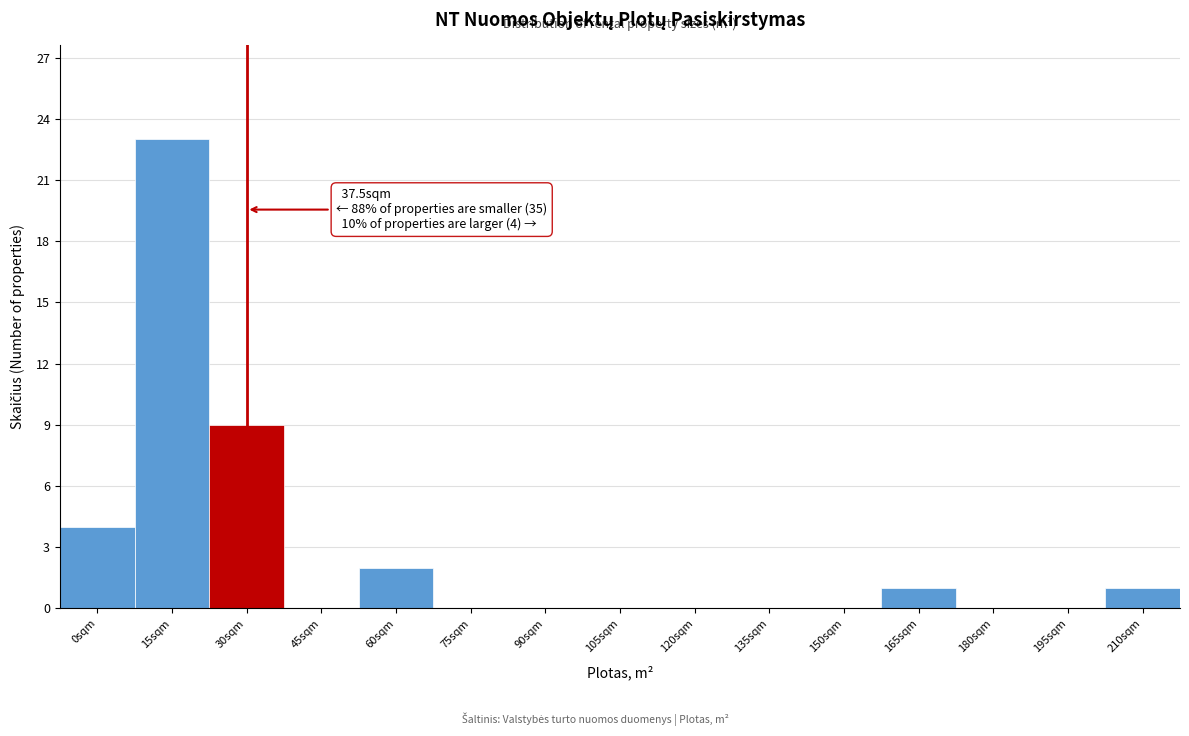

Reading left to right, transcribe all the data shown in this chart.

0sqm=4	15sqm=23	30sqm=9	45sqm=0	60sqm=2	75sqm=0	90sqm=0	105sqm=0	120sqm=0	135sqm=0	150sqm=0	165sqm=1	180sqm=0	195sqm=0	210sqm=1